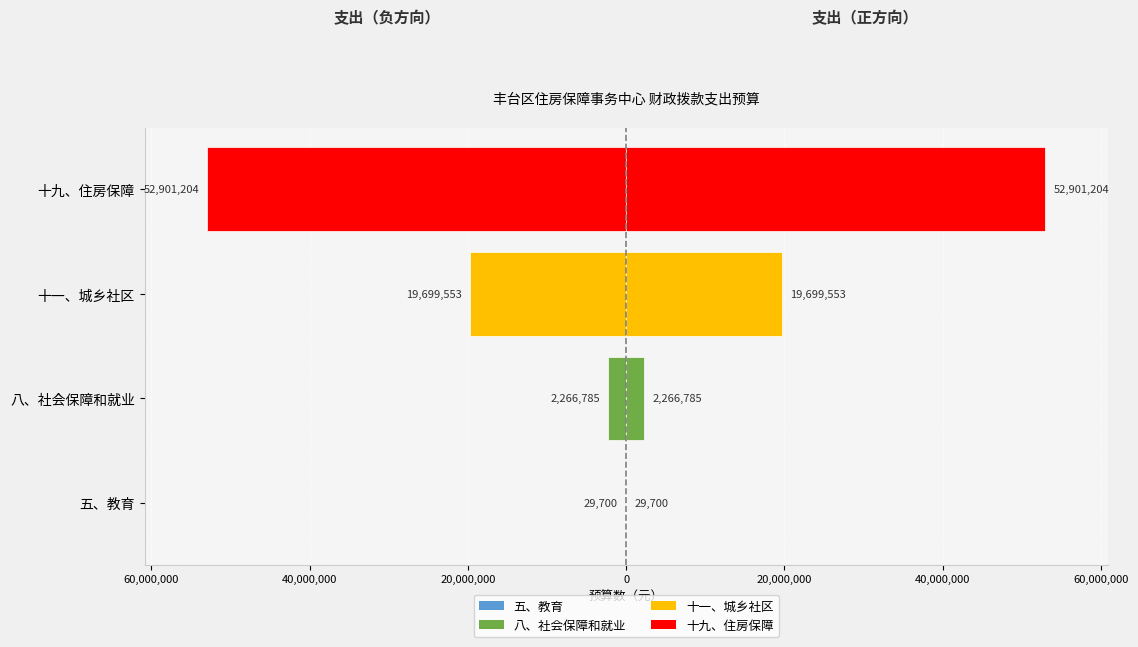

How many data points in 支出金额（左） are less than -2266785?

2